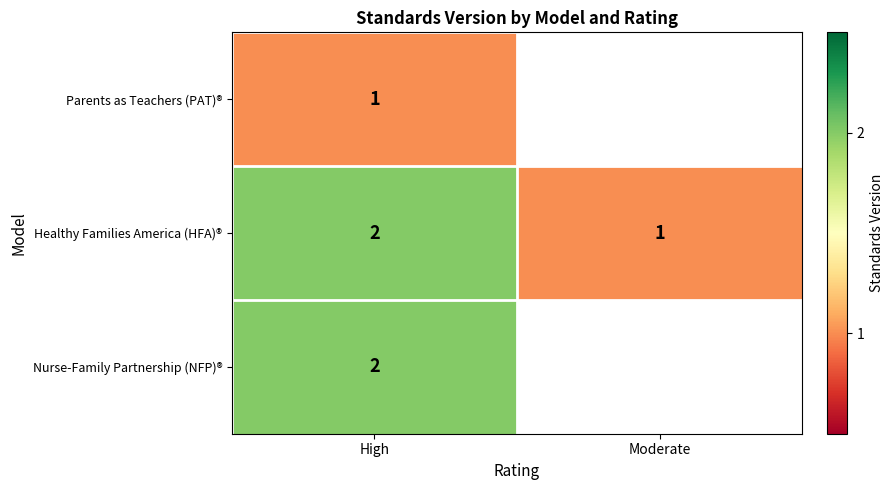

The value of Healthy Families America (HFA)® at Moderate is 2. True or false?

False